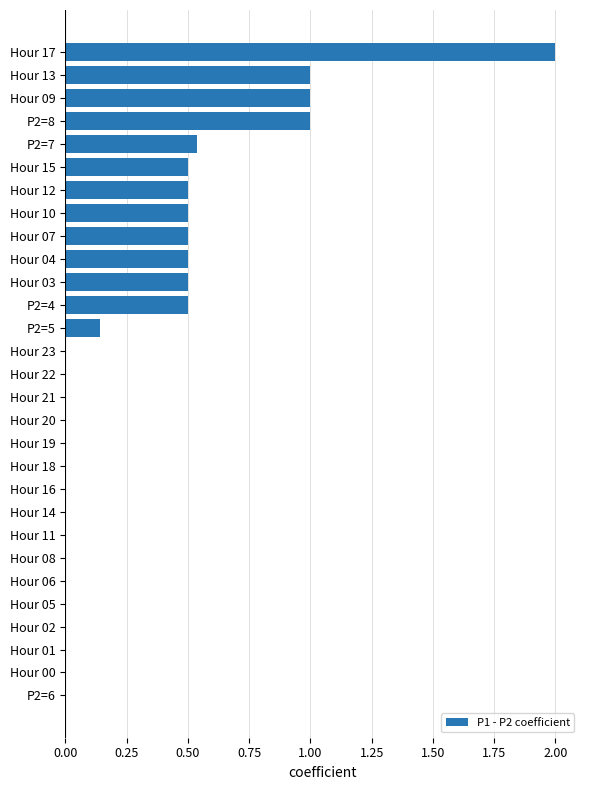

What is the maximum value shown in the chart?

2.0